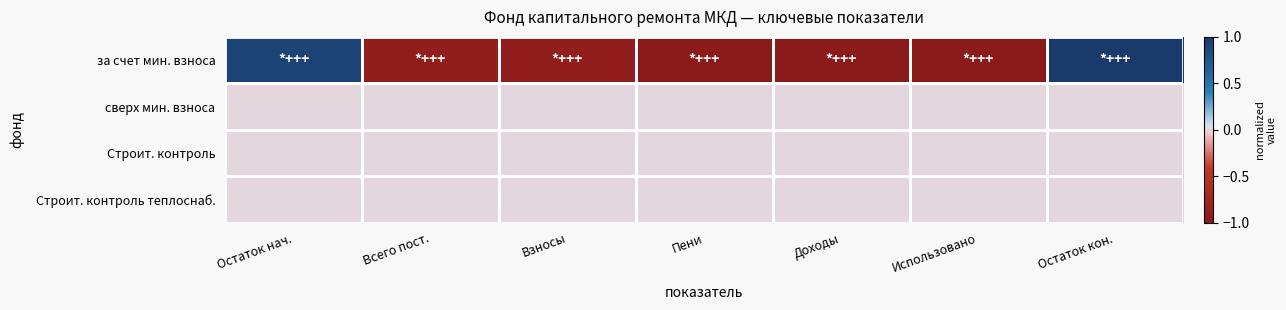

What is the difference between the highest and lowest values at Использовано?

1.0